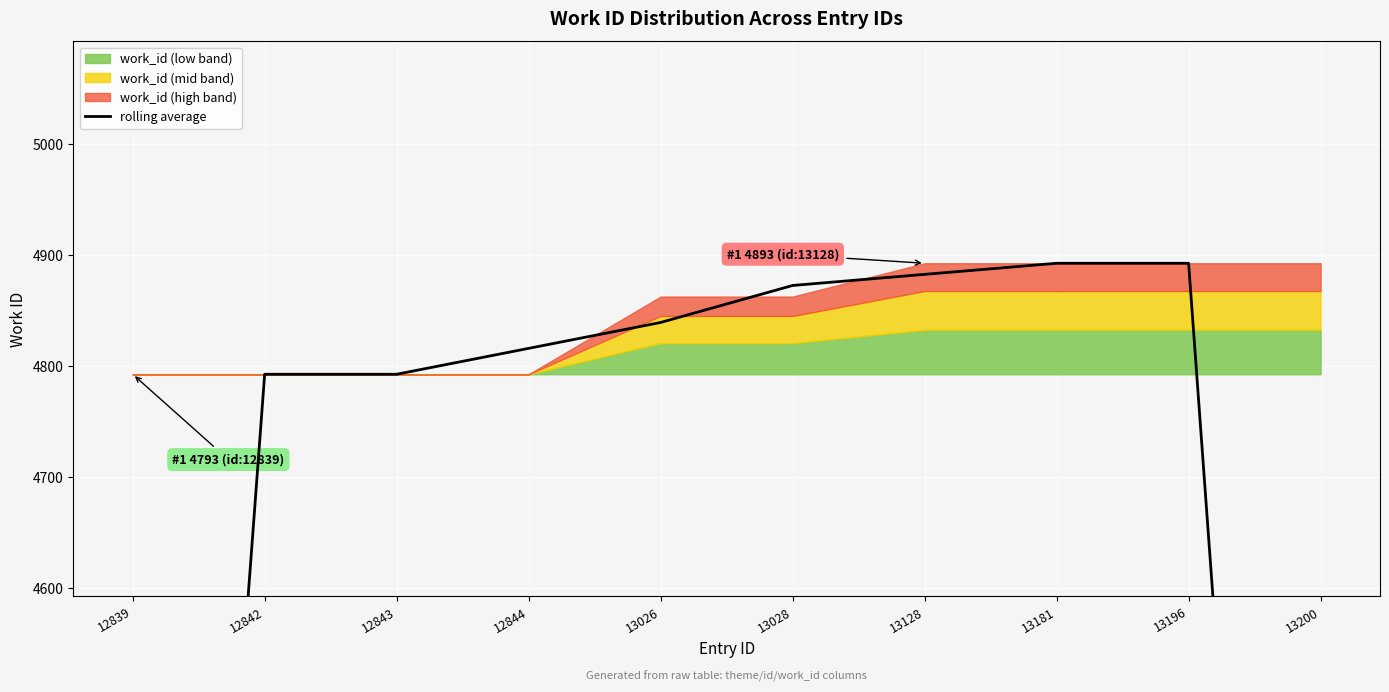

True or false: the data shows 4793.0 at 12842.

True